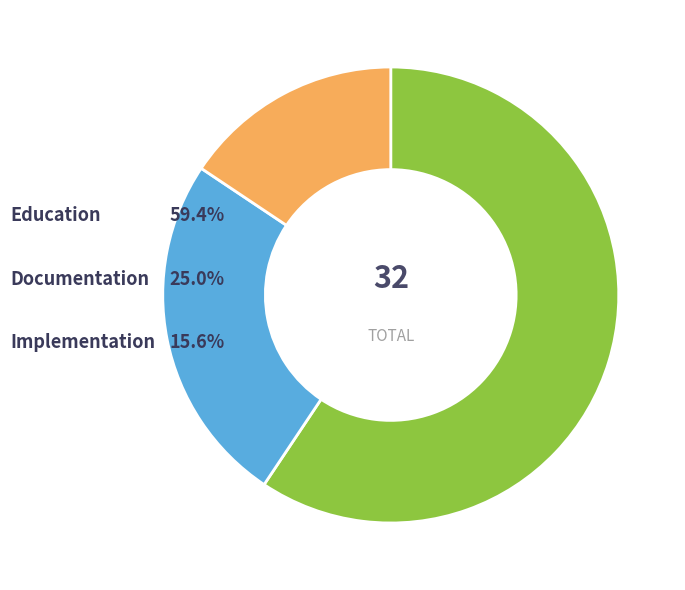

Which slice is the largest?

Education